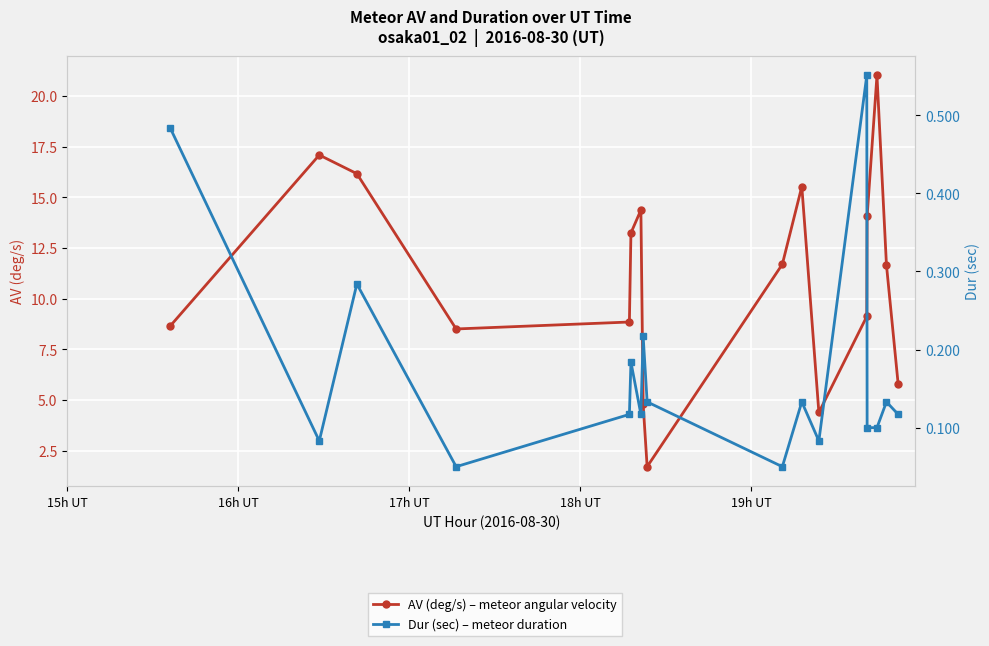

How many interior local peaks does the Dur (sec) – meteor duration series have?

6